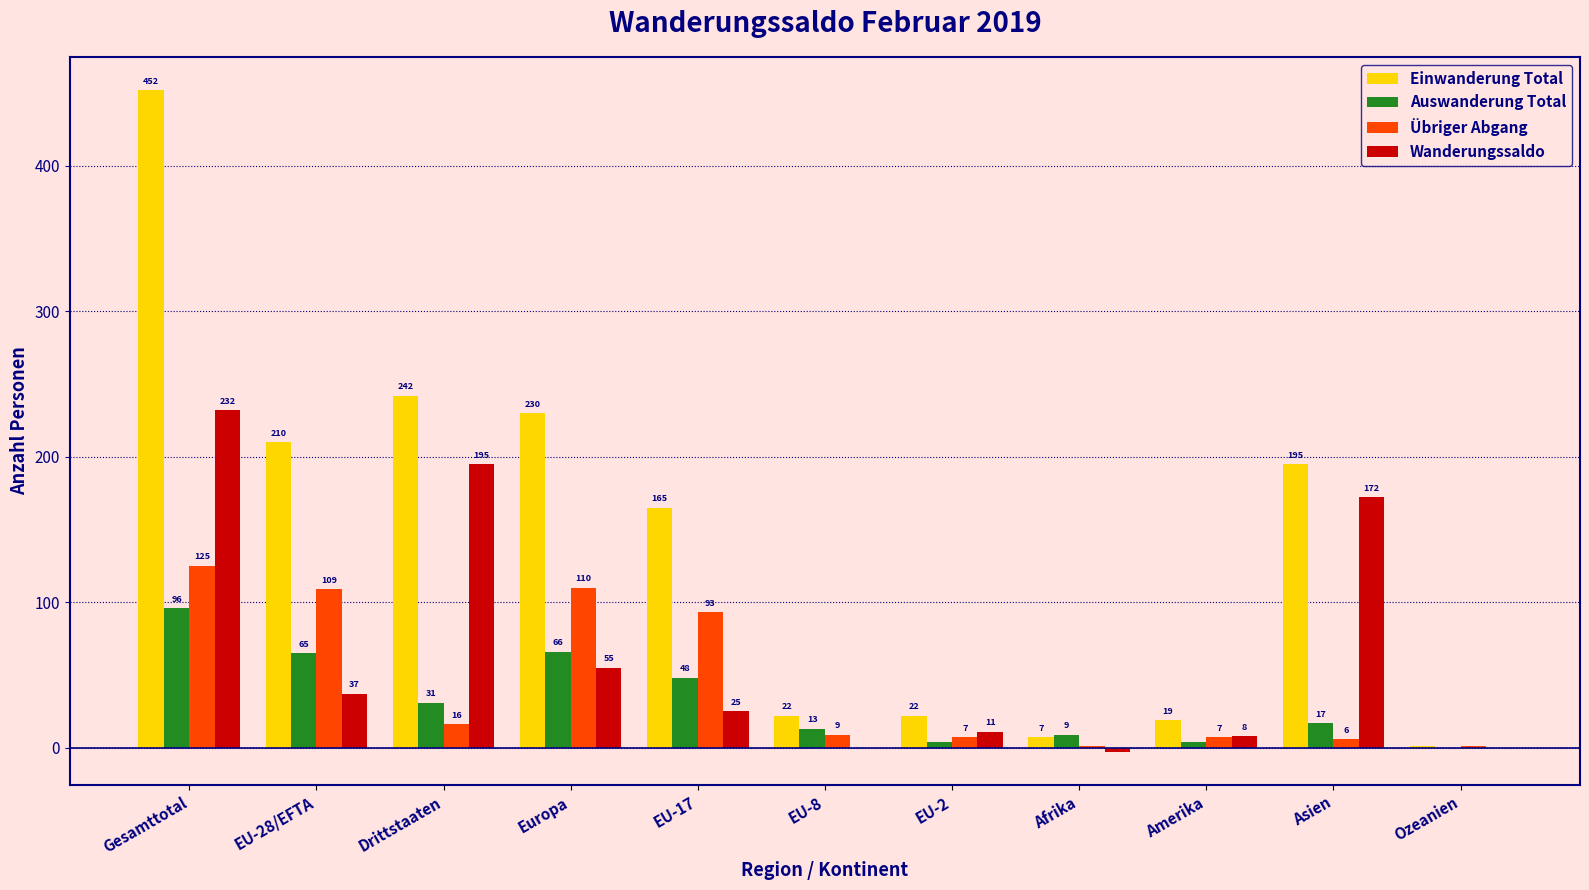

The value of Übriger Abgang at Drittstaaten is 16. True or false?

True